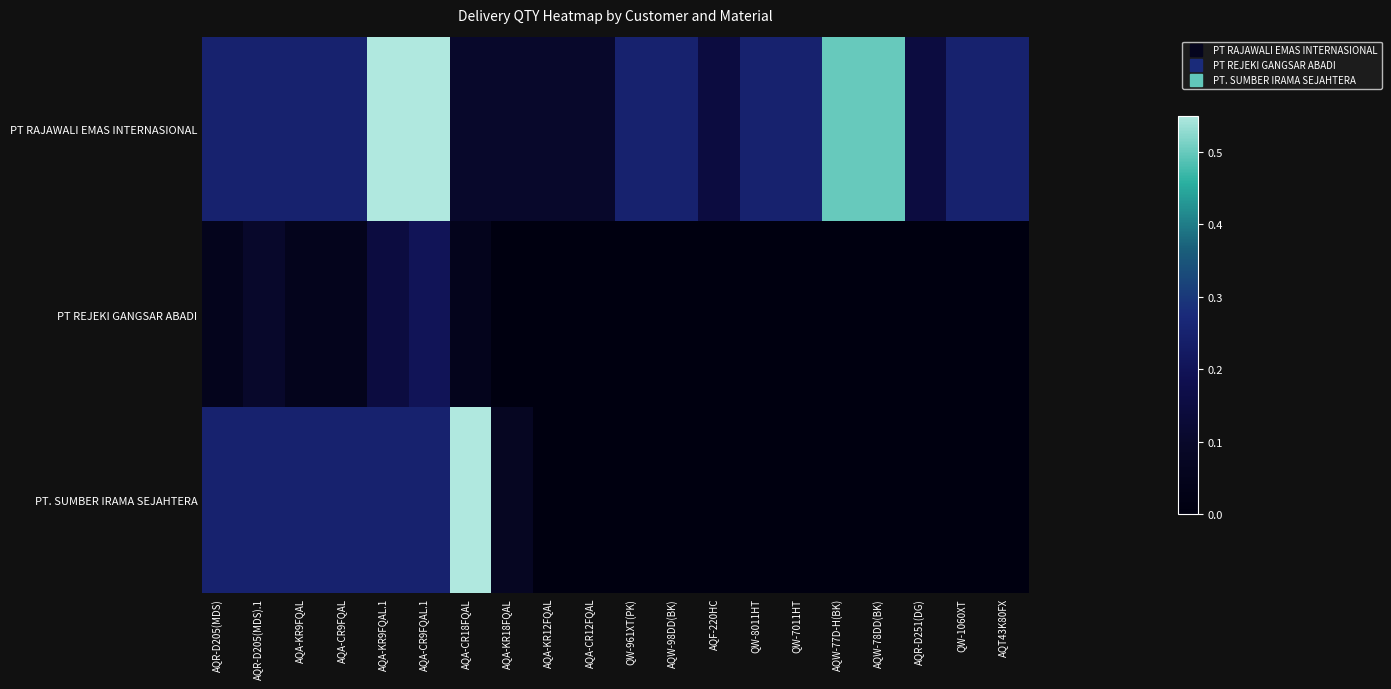

At which category does the chart reach its peak across all series?

AQA-KR9FQAL.1